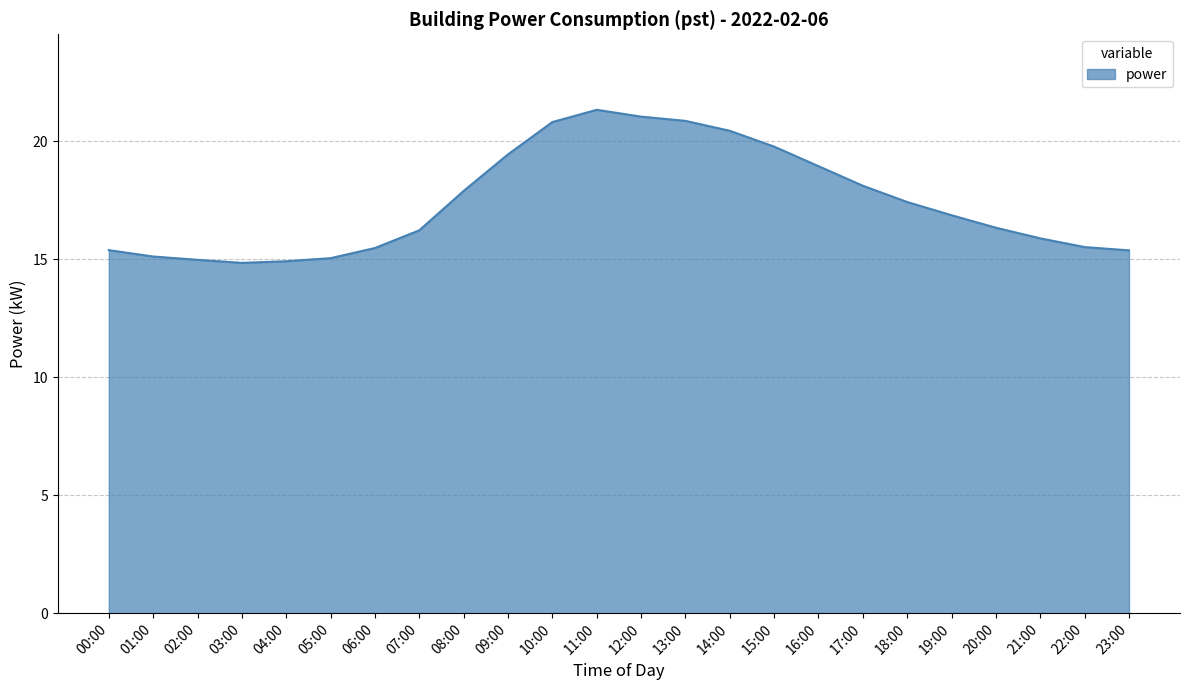

Is it true that the value at 02:00 is 23.2?

False